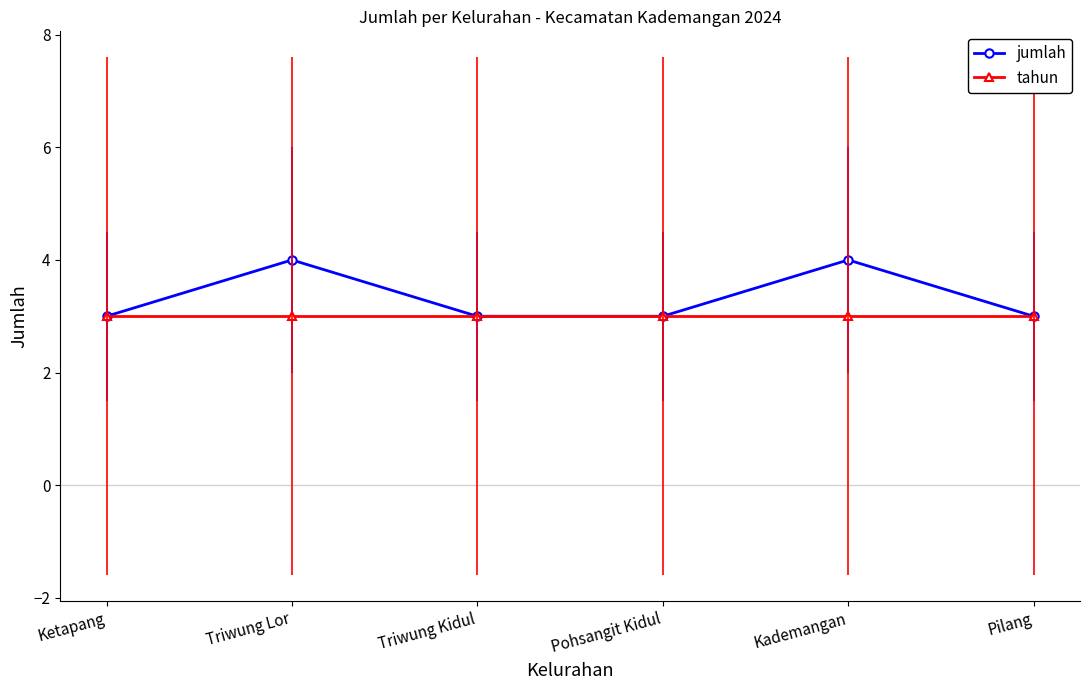

What is the label of the 2nd point from the left?

Triwung Lor